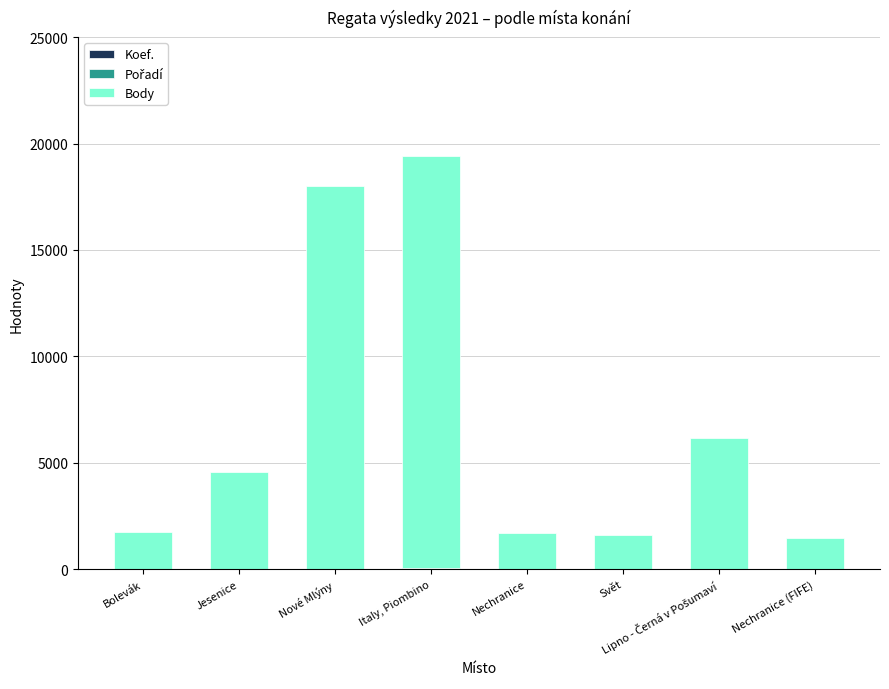

What is the difference between the second highest and second lowest values in the Pořadí series?

4